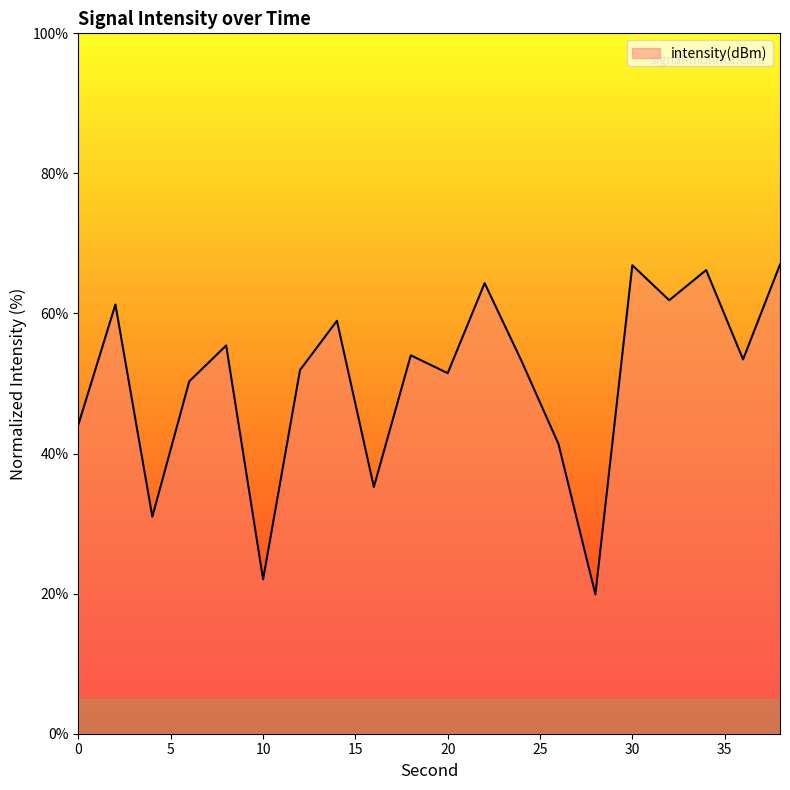

What is the average value?

50.5